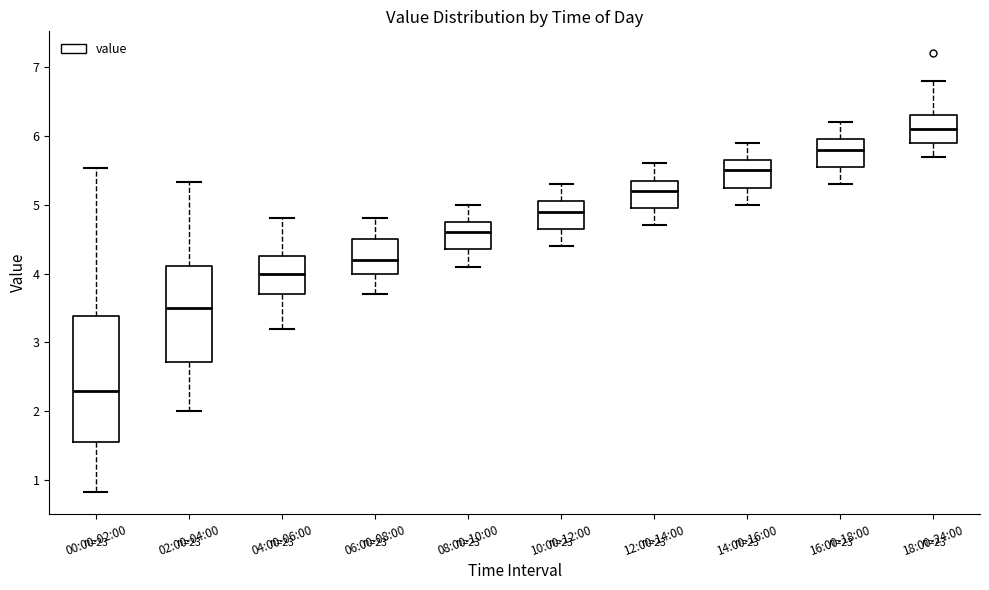

Reading left to right, read every box against the y-axis: the position of its median line, the range the box covers, and the ends of its whiskers. The values are not printed on the chart, so give them approximately, as read against the axis.

00:00-02:00: median 2.3, box 1.6 to 3.4, whiskers 0.8 to 5.5
02:00-04:00: median 3.5, box 2.7 to 4.1, whiskers 2.0 to 5.3
04:00-06:00: median 4.0, box 3.7 to 4.3, whiskers 3.2 to 4.8
06:00-08:00: median 4.2, box 4.0 to 4.5, whiskers 3.7 to 4.8
08:00-10:00: median 4.6, box 4.4 to 4.8, whiskers 4.1 to 5.0
10:00-12:00: median 4.9, box 4.7 to 5.1, whiskers 4.4 to 5.3
12:00-14:00: median 5.2, box 5.0 to 5.4, whiskers 4.7 to 5.6
14:00-16:00: median 5.5, box 5.3 to 5.7, whiskers 5.0 to 5.9
16:00-18:00: median 5.8, box 5.6 to 6.0, whiskers 5.3 to 6.2
18:00-24:00: median 6.1, box 5.9 to 6.3, whiskers 5.7 to 6.8